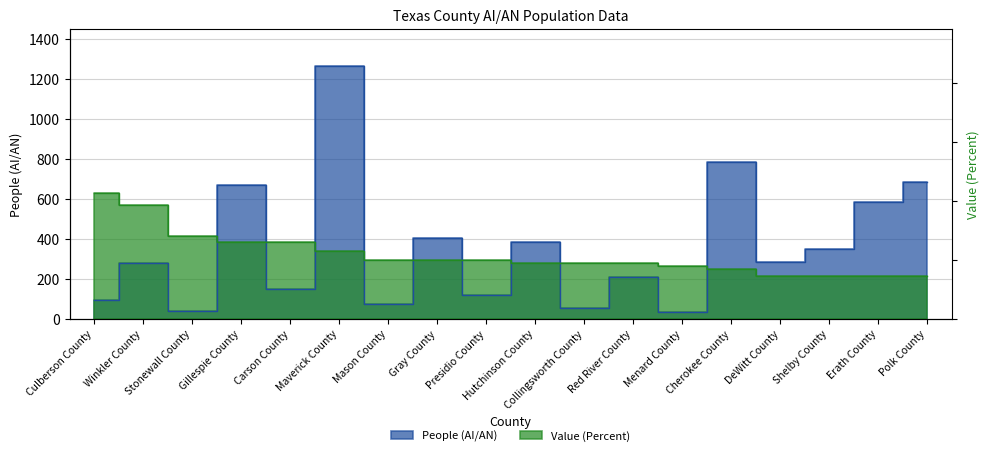

After their last crossing, which series has the higher values: Value (Percent) or People (AI/AN)?

People (AI/AN)